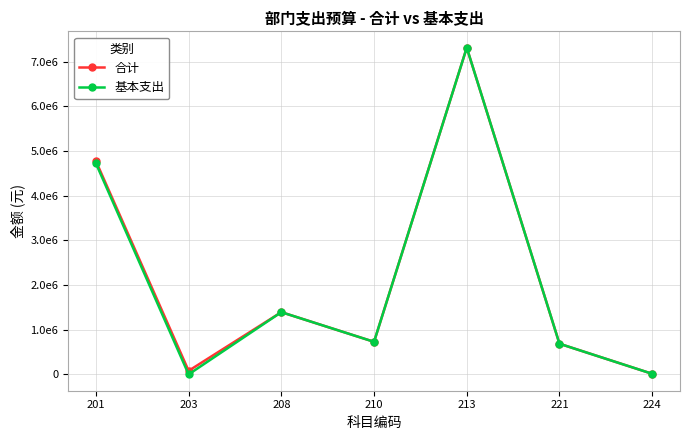

What are all the series names shown in the legend?

合计, 基本支出